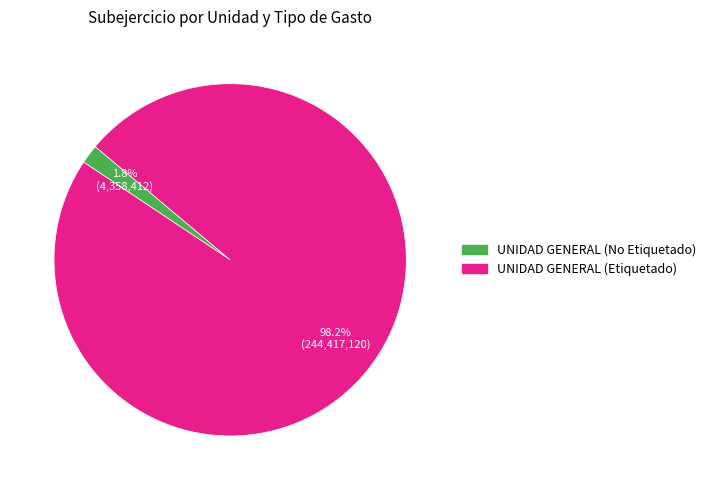

Combined, do UNIDAD GENERAL (No Etiquetado) and UNIDAD GENERAL (Etiquetado) account for over 50%?

Yes